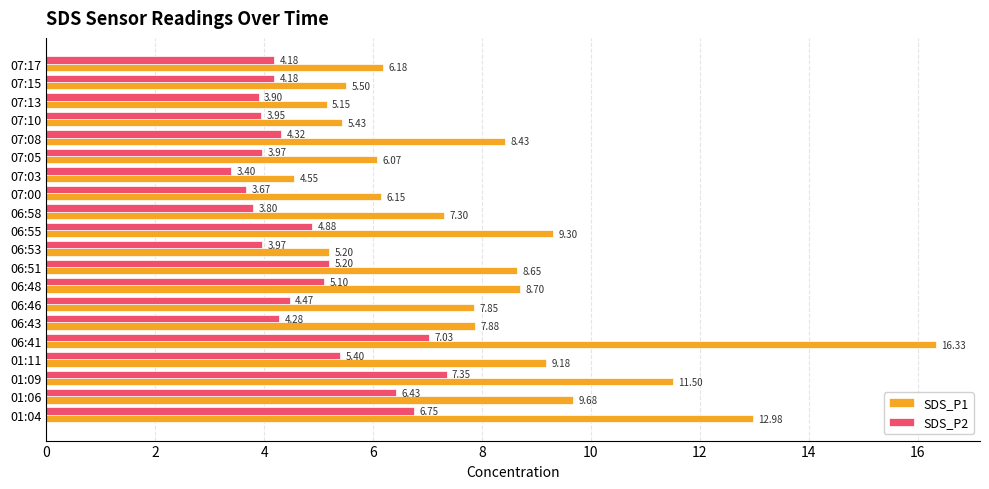

At how many categories does at least one series exceed 4?

20